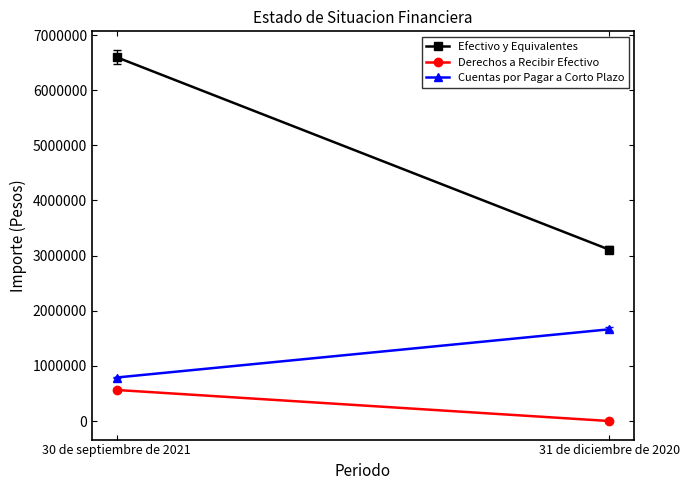

Reading left to right, what are all the values shown in this chart?

Efectivo y Equivalentes: 6599517	3107097
Derechos a Recibir Efectivo: 563426	0
Cuentas por Pagar a Corto Plazo: 789208	1663964